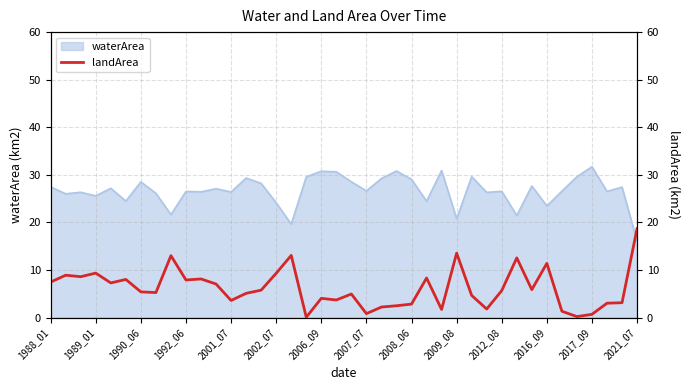

What is the difference between the maximum and second lowest values?

18.5